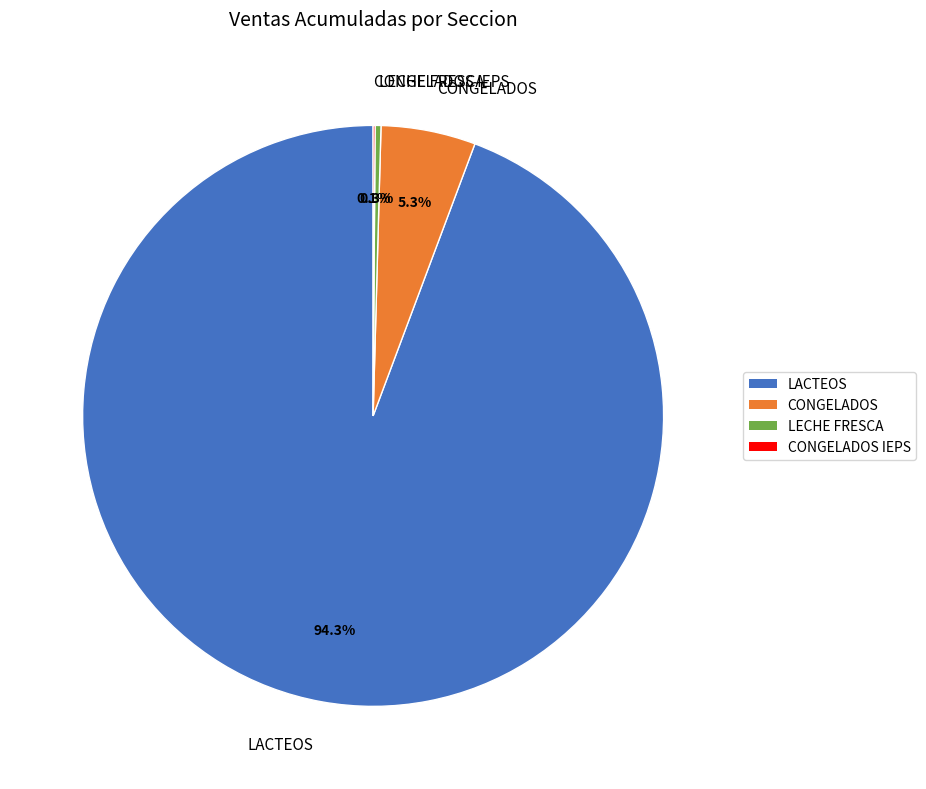

What is the largest slice in the pie chart?

LACTEOS